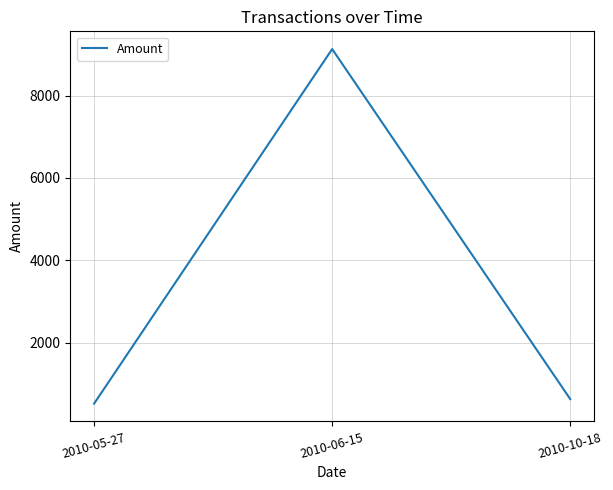

True or false: the data shows 9131.3 at 2010-06-15.

True